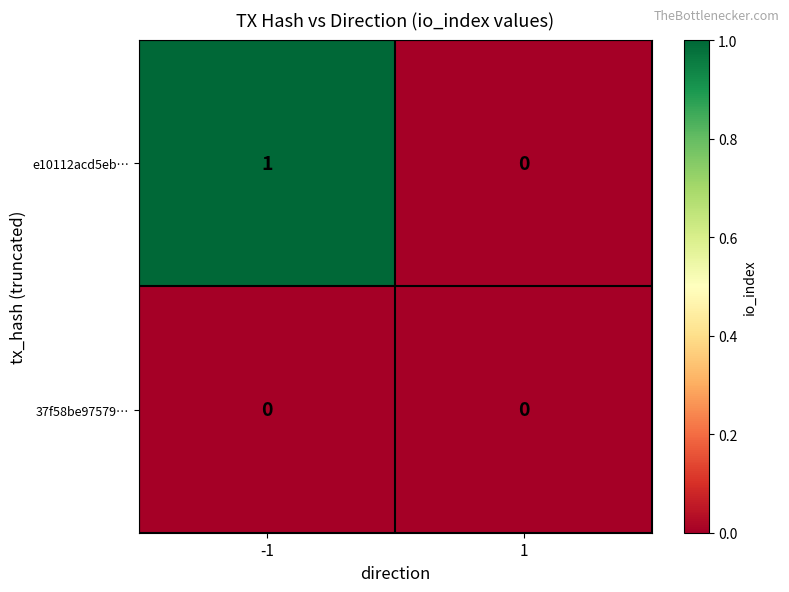

The value of e10112acd5eb… at -1 is 2. True or false?

False